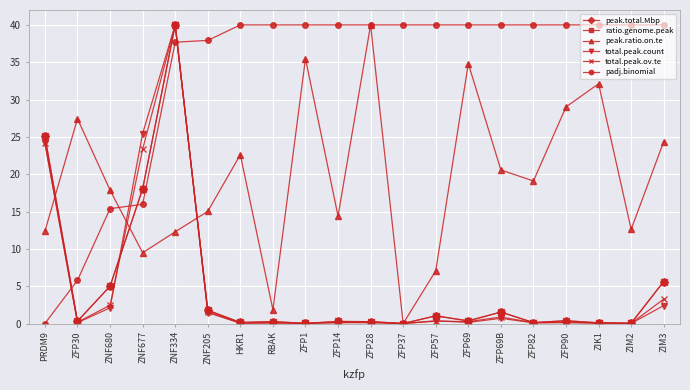

At which label does peak.ratio.on.te first exceed 19?

ZFP30